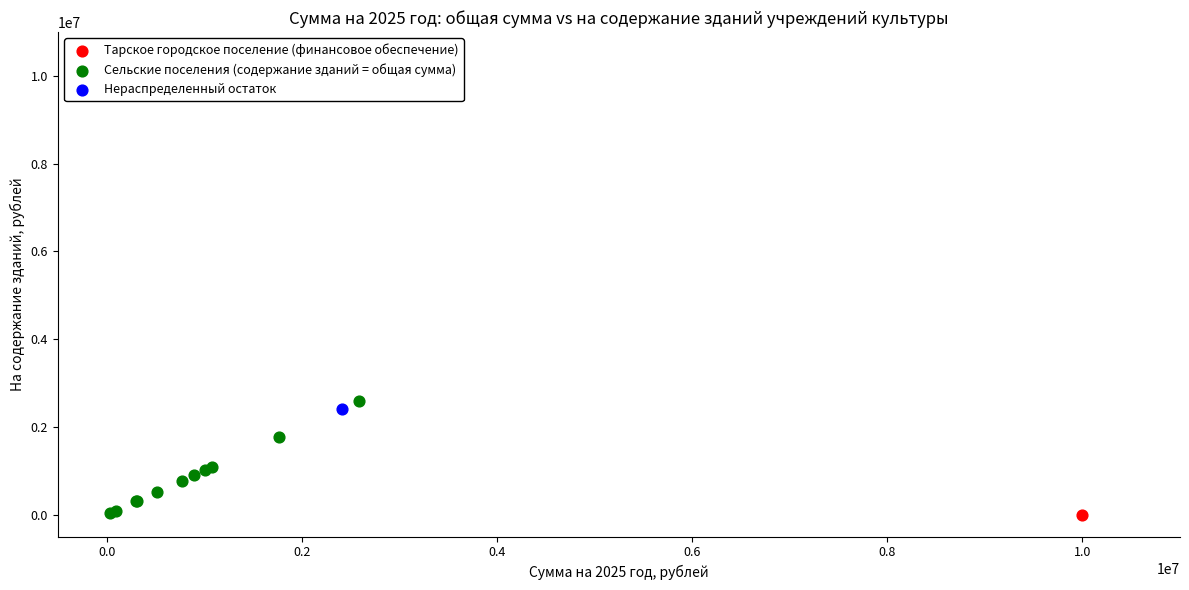

What are all the series names shown in the legend?

Тарское городское поселение (финансовое обеспечение), Сельские поселения (содержание зданий = общая сумма), Нераспределенный остаток